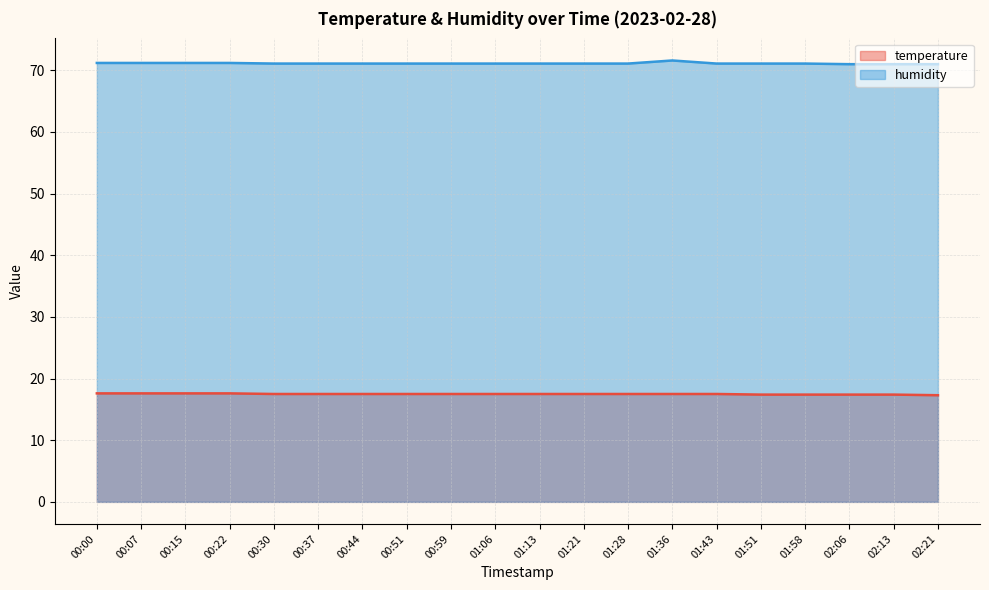

What is the smallest value displayed?

17.3